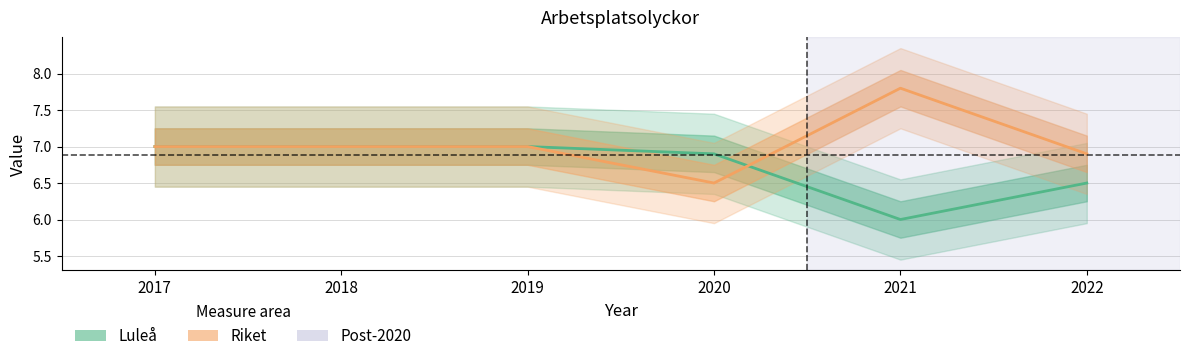

What are all the series names shown in the legend?

Luleå, Riket